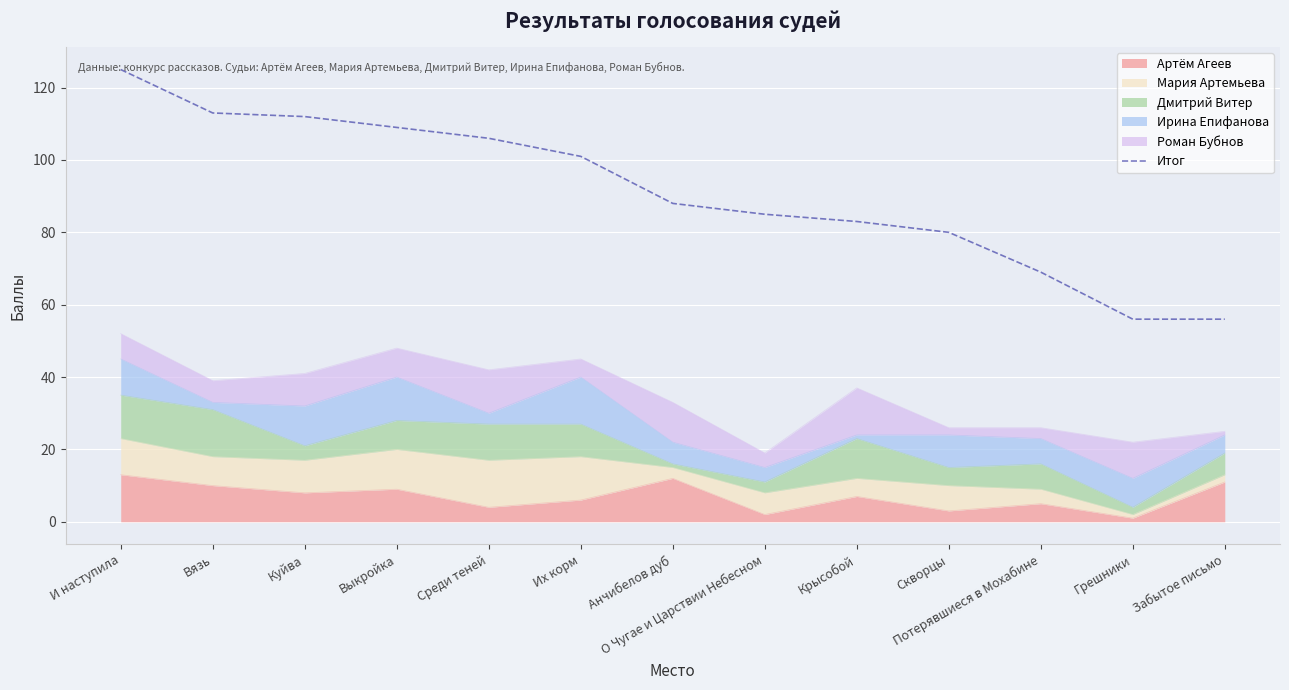

How many data points are above 88?

6